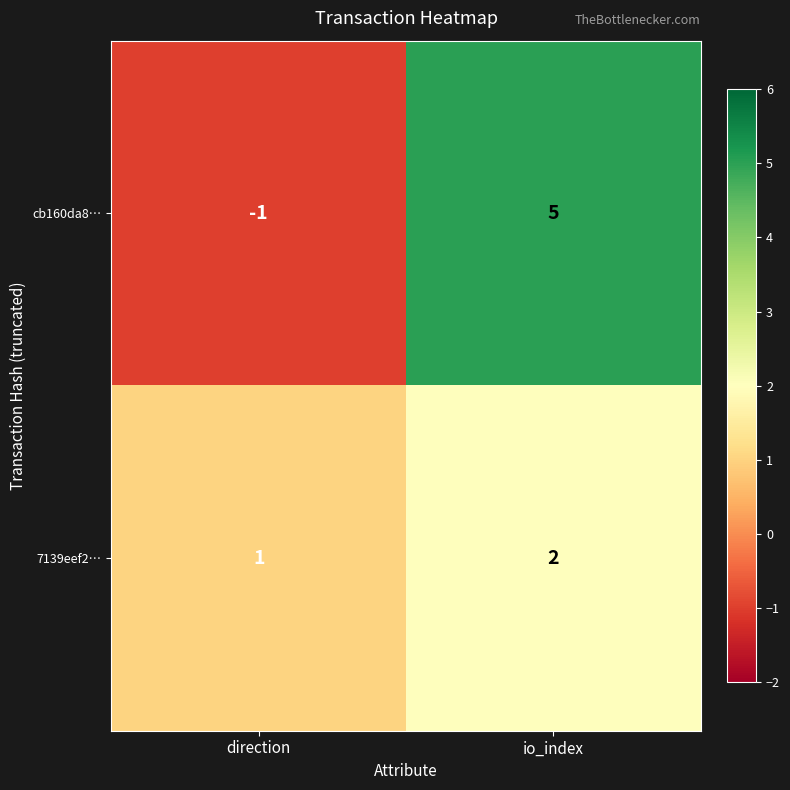

Count the number of data series in this chart.

2